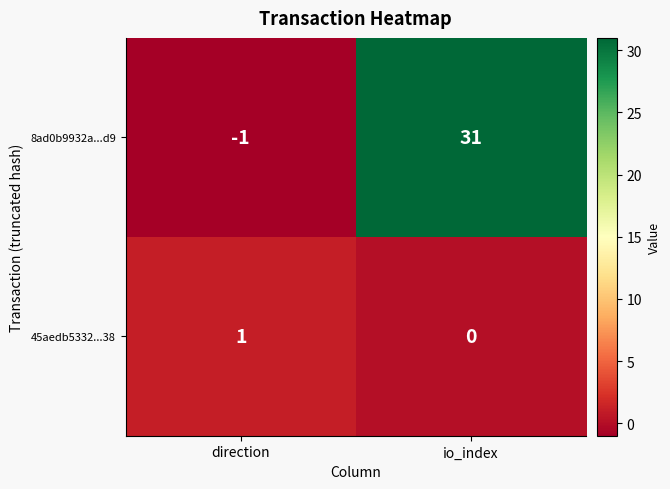

Which label corresponds to the smallest value in the chart?

direction